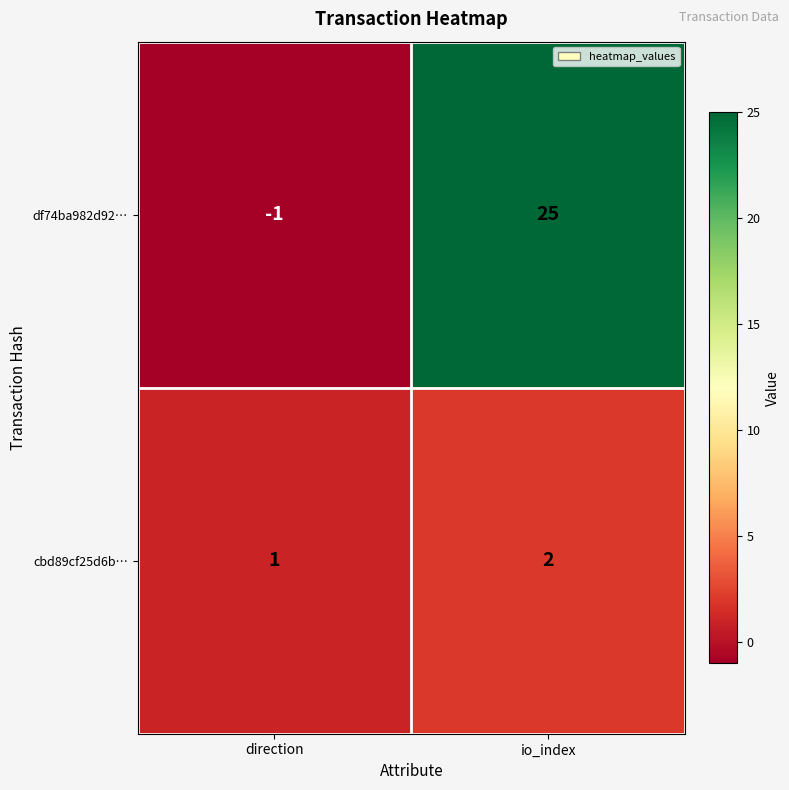

What is the difference between the highest and lowest values at io_index?

23